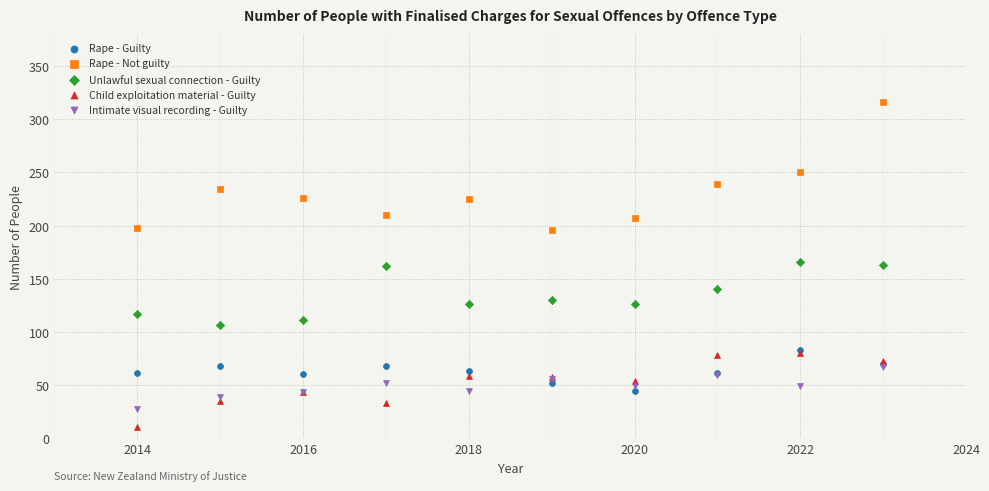

Which series contains the highest Y value?

Rape - Not guilty